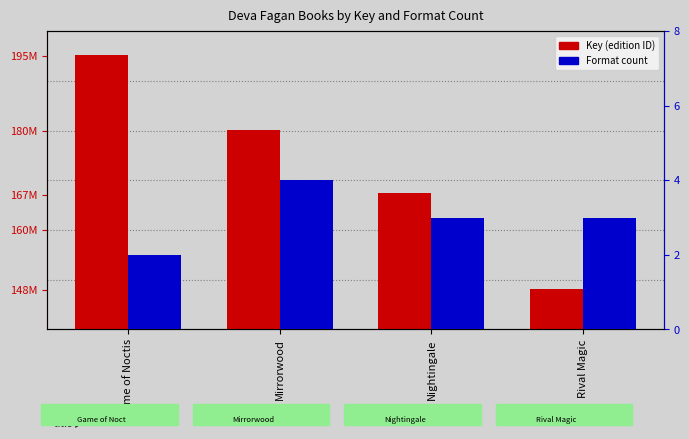

Is it true that Key (edition ID) equals 148214810 at Rival Magic?

True